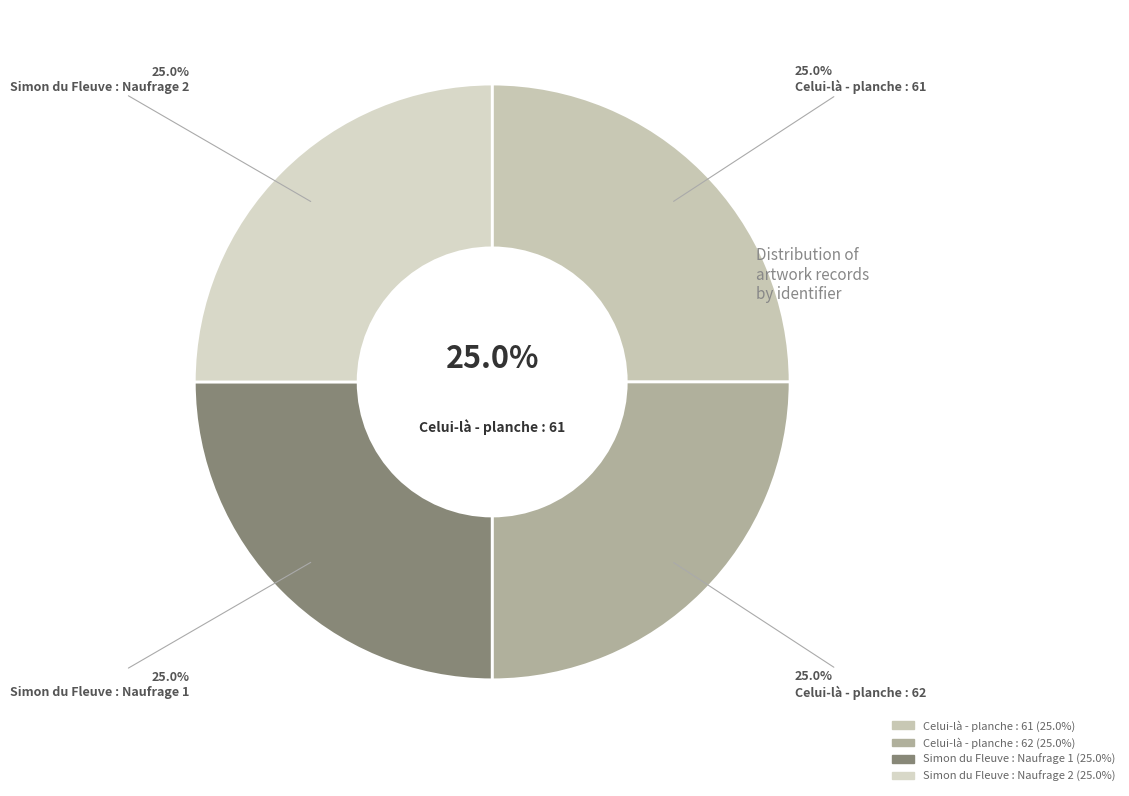

True or false: Celui-là - planche : 61 accounts for 25% of the total.

True